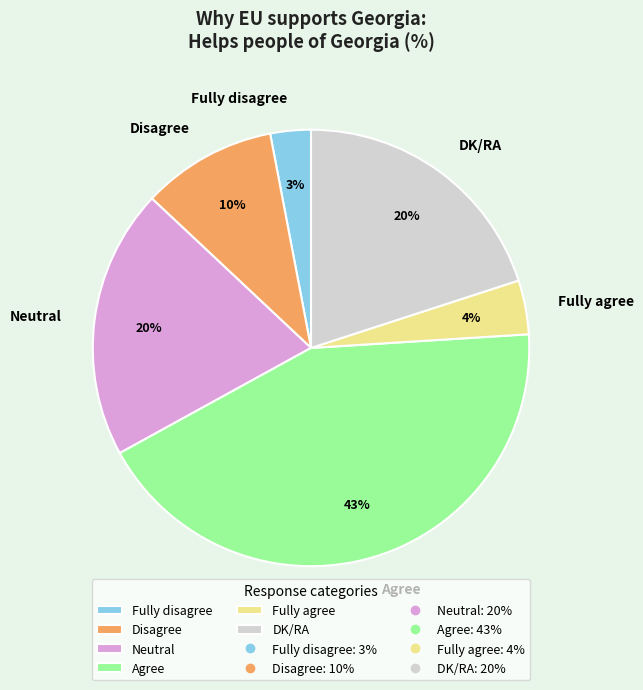

Does Fully disagree represent more than half of the total?

No